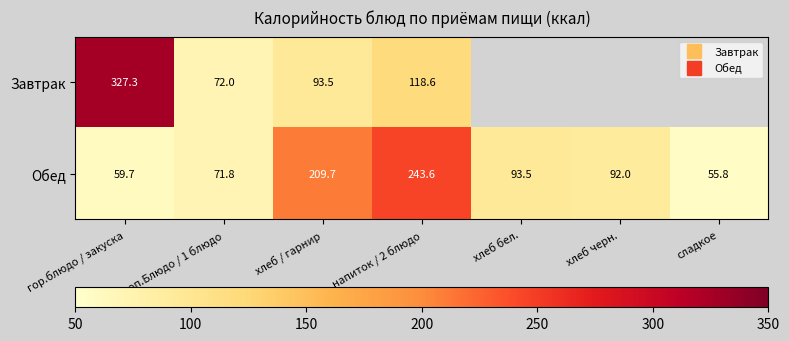

Which series has the largest total across all categories?

Обед